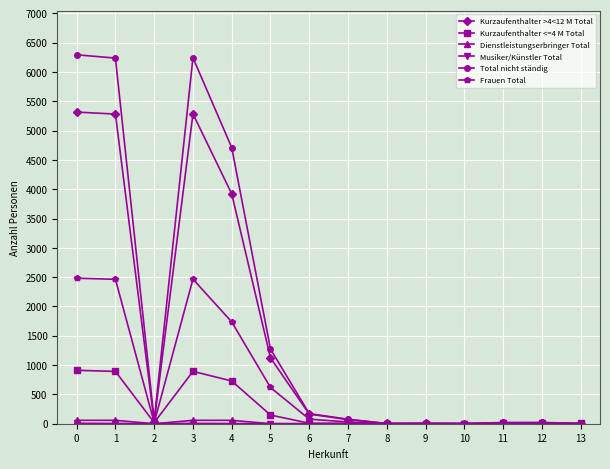

Where is the first local minimum for Frauen Total?

2